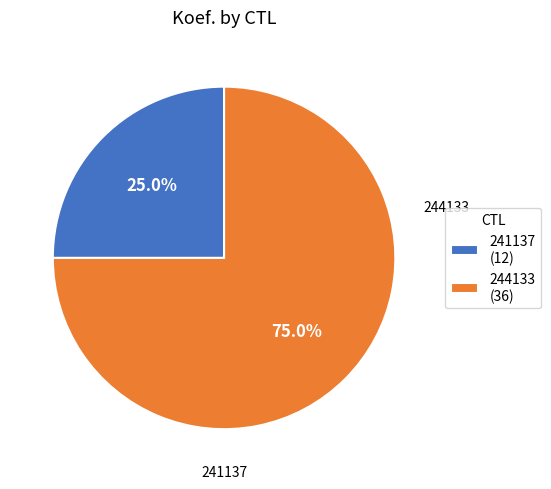

Between 241137 and 244133, which is larger?

244133